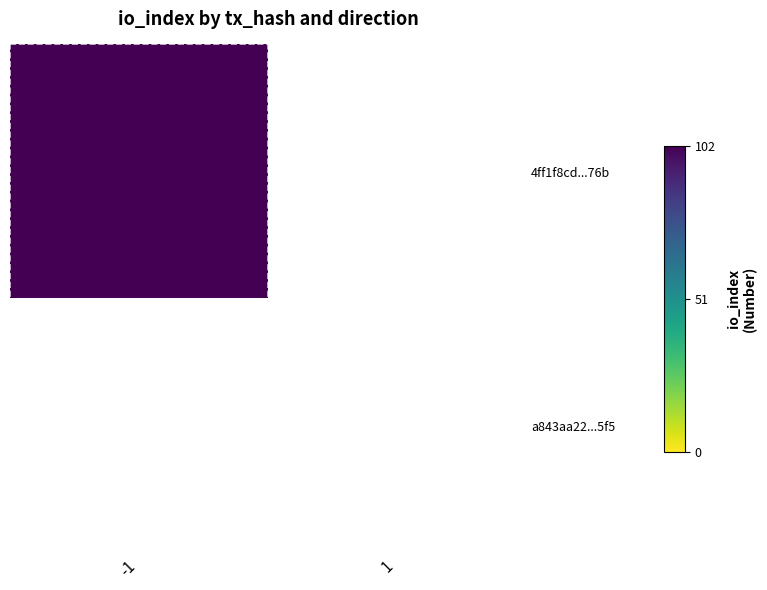

At 1, list the series in order from largest to smallest.

4ff1f8cd4cc2815d2716cd2827d30d6f95cb76b, a843aa22b9f5f064d893ca5e25b413def9870f5